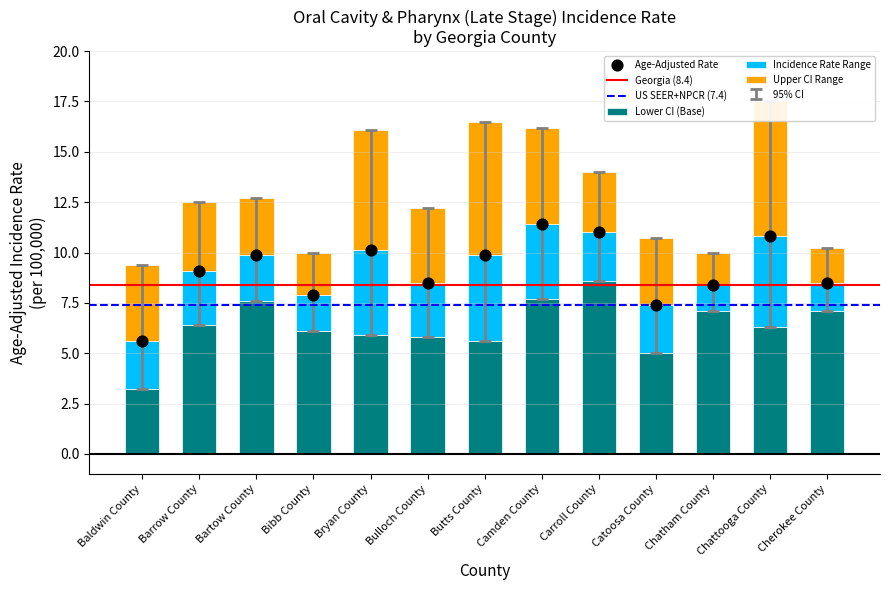

Which series has the largest Y range (max minus min)?

Upper 95% CI